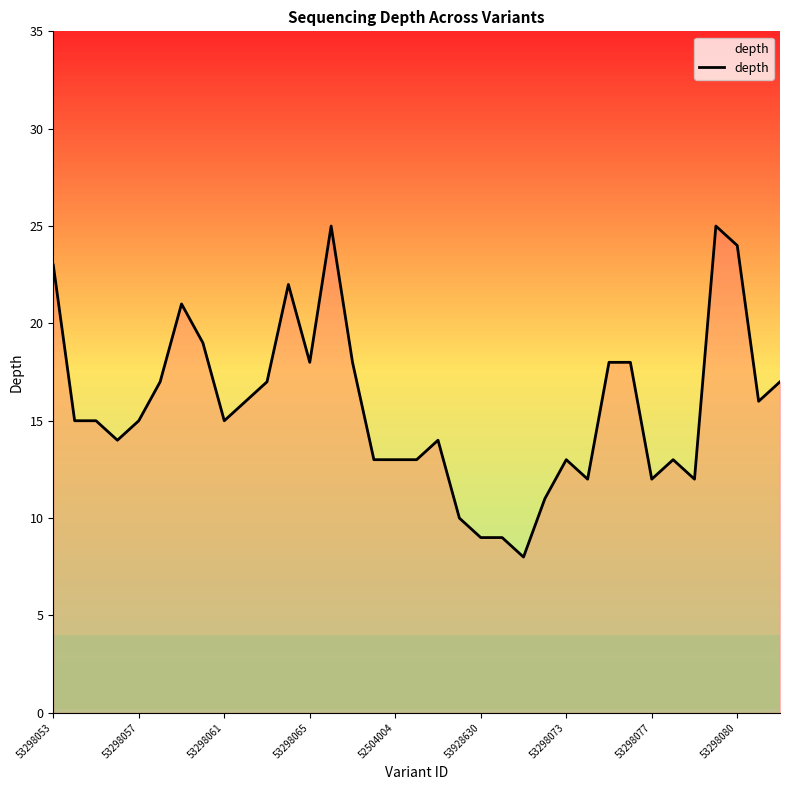

What is the difference between the maximum and minimum values?

17